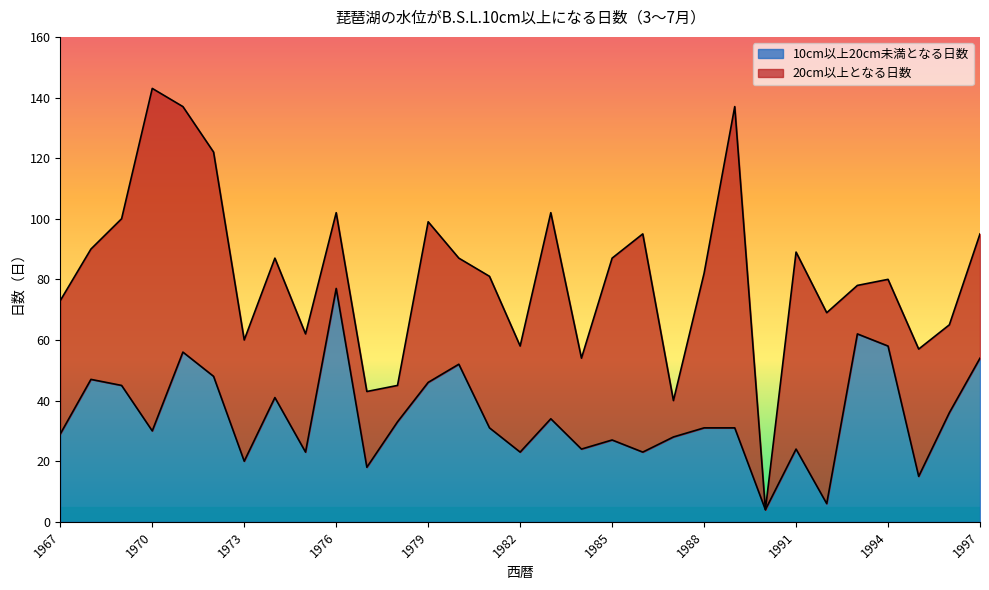

Which has a higher value, 1983 or 1973?

1983